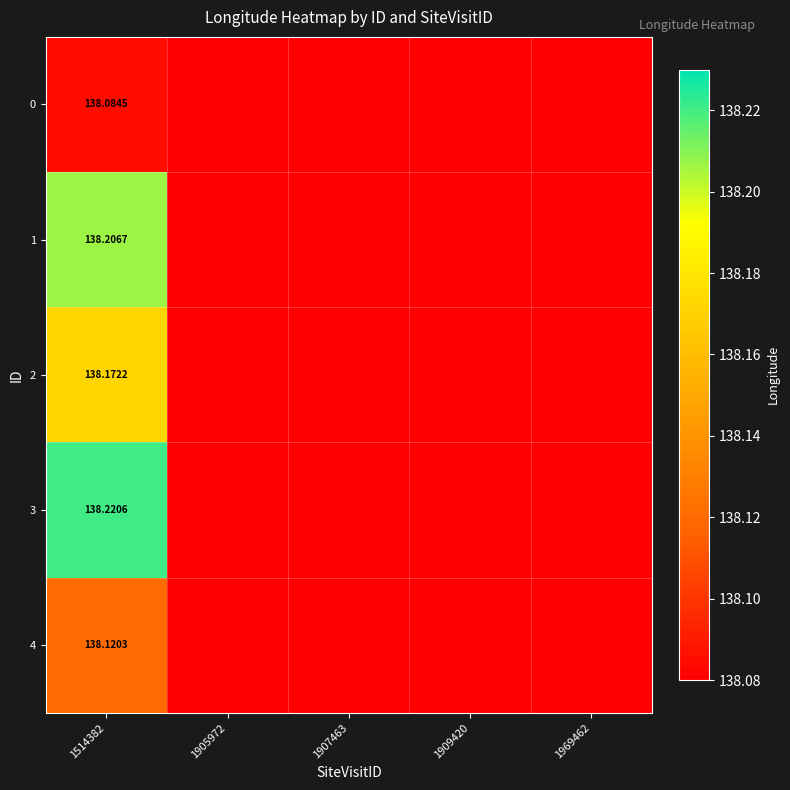

Which series changed the most between 1514382 and 1969462?

3